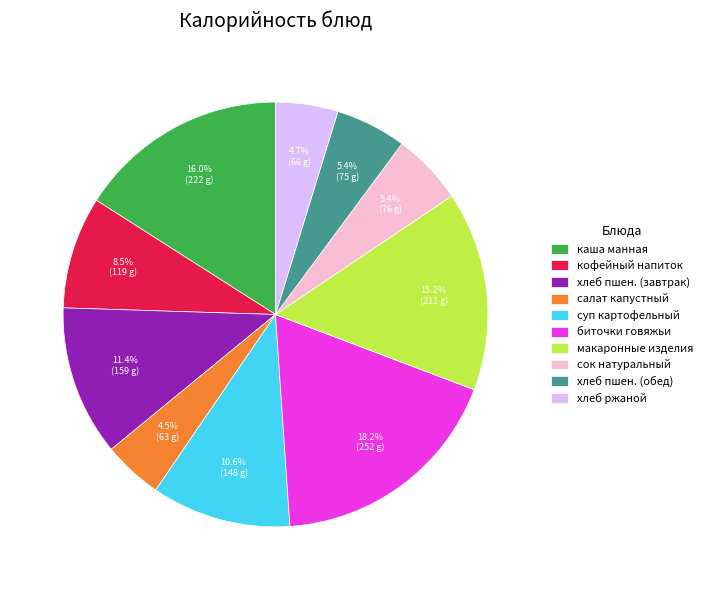

To the nearest percent, what is the average slice percentage?

10%